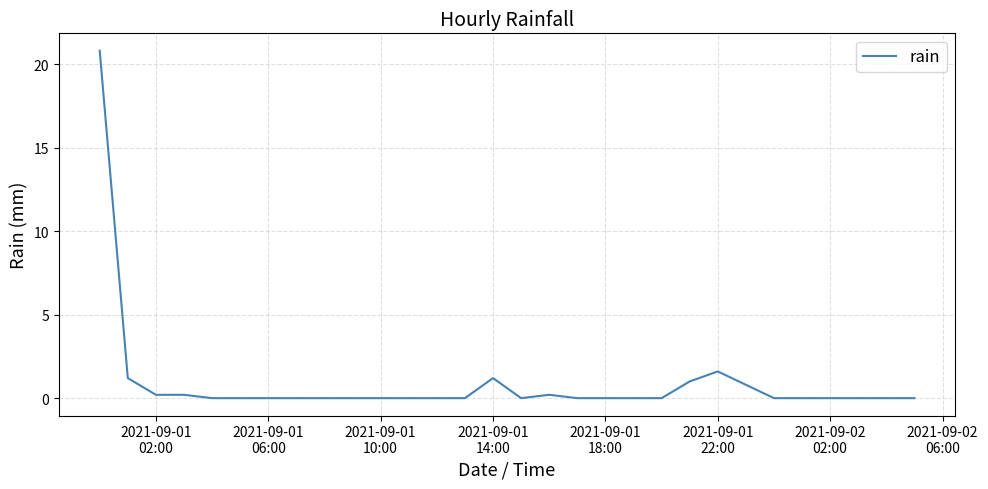

What is the difference between the maximum and minimum values?

20.8